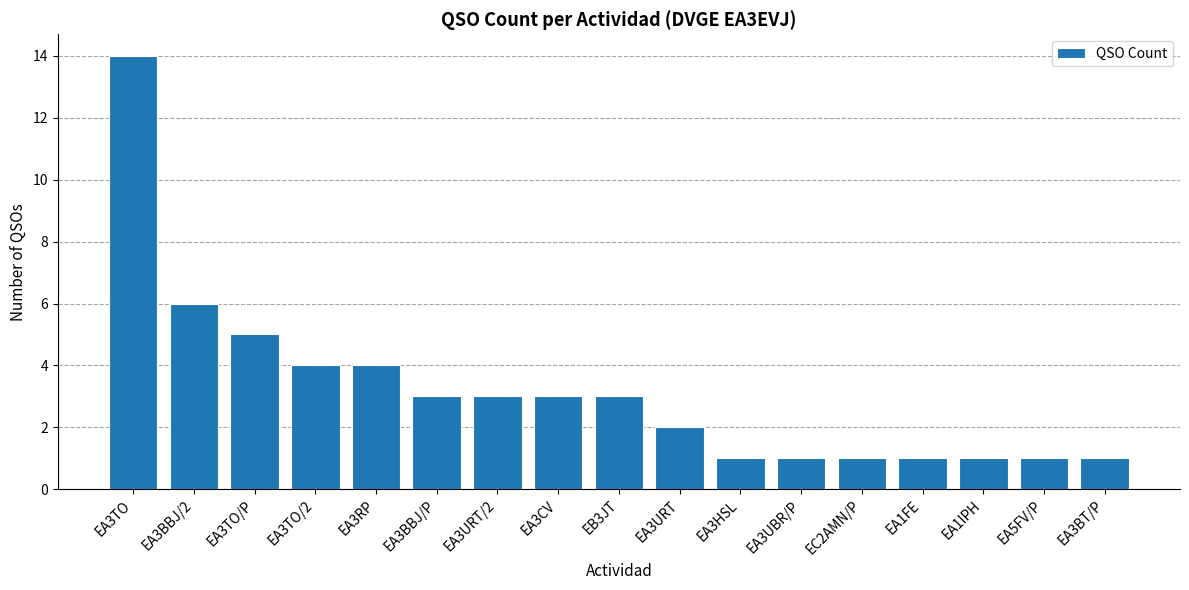

Is it true that the value at EA1FE is 1?

True